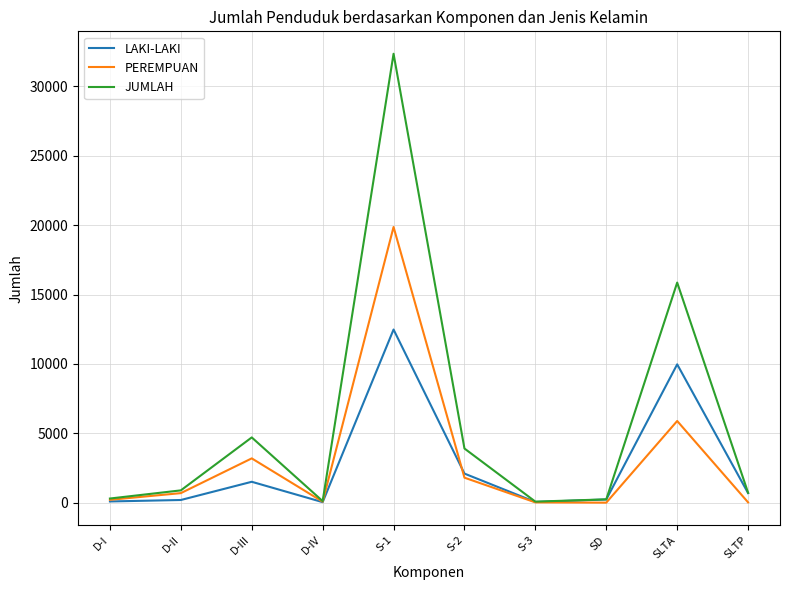

What is the maximum value for PEREMPUAN?

19866